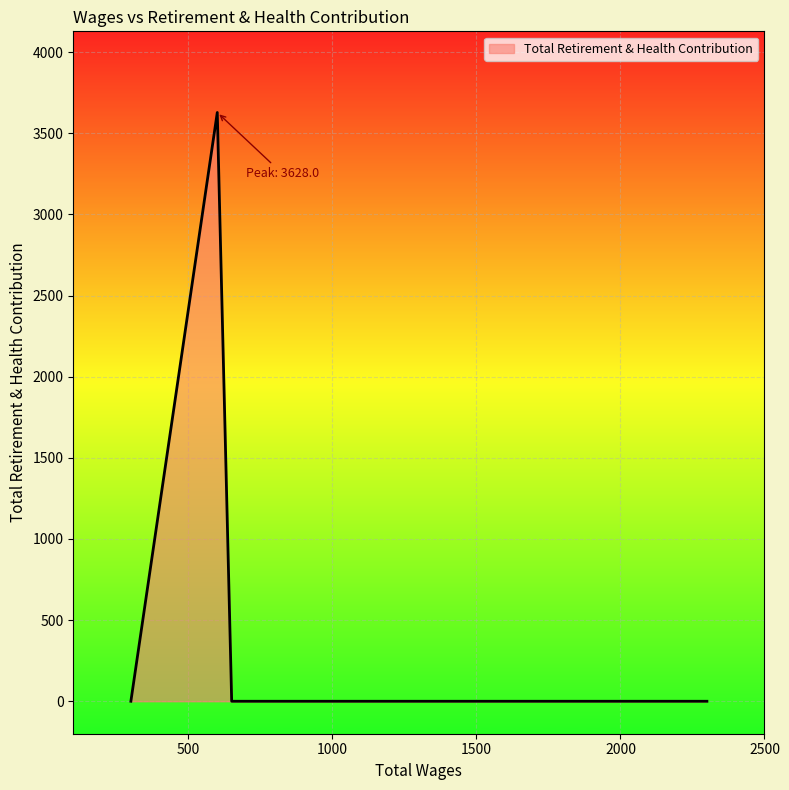

Is it true that the value at 600.0 is 6072?

False